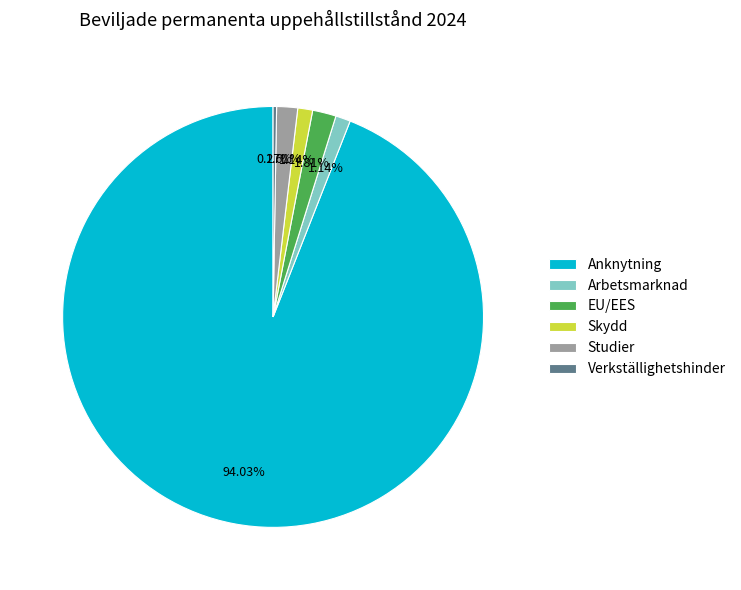

What percentage is the Anknytning slice, to the nearest percent?

94%